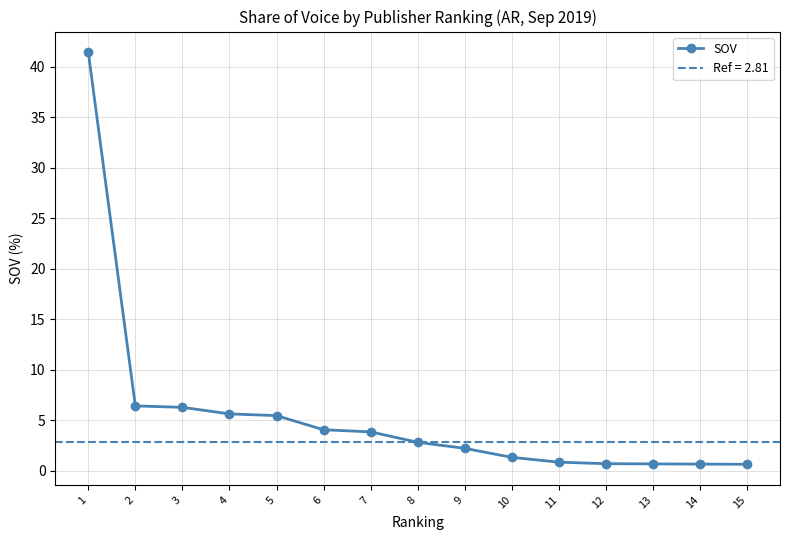

What value does the data have at 13?

0.7